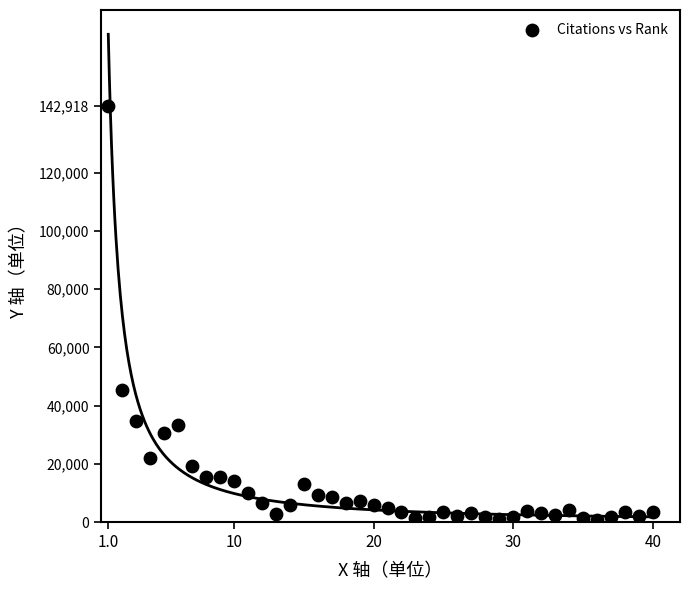

What is the range of X values (max minus min)?

39